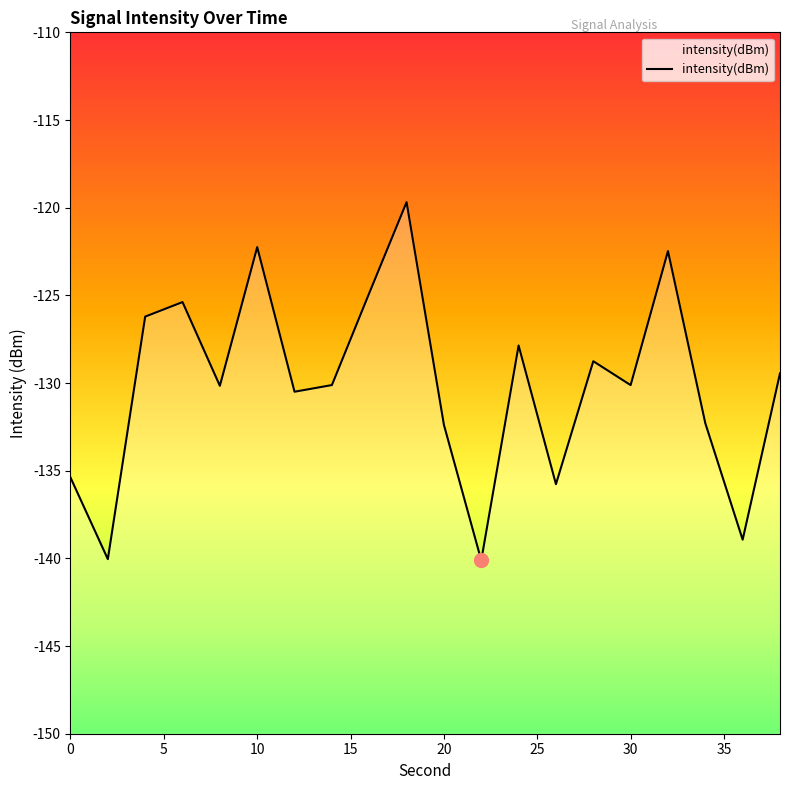

How many interior local valleys (lower than both neighbors) does the data have?

7